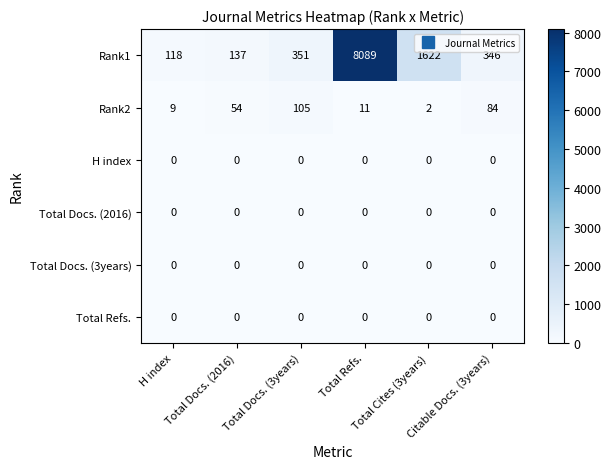

What is the sum of all Rank1 values?

10663